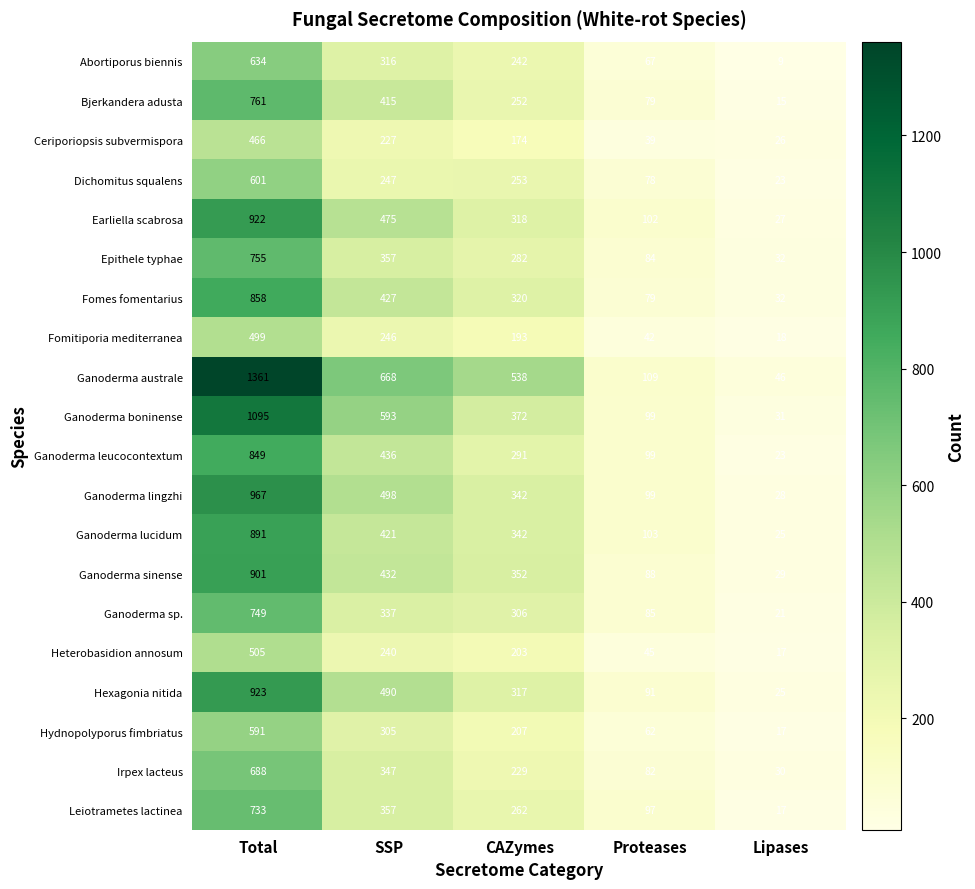

At how many categories does at least one series exceed 200?

3